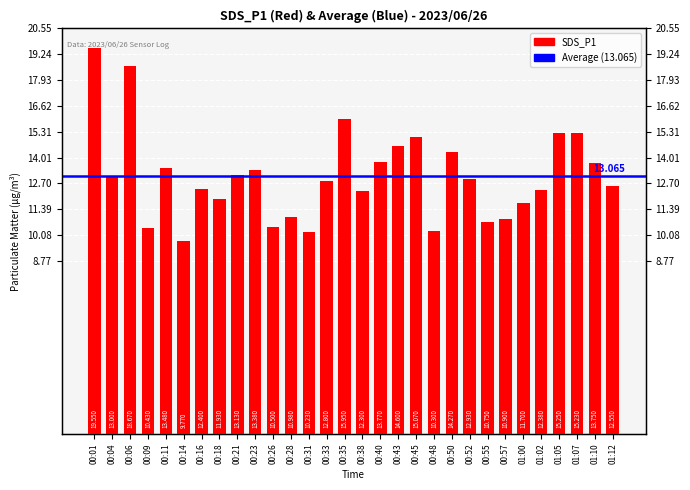

How many series are shown in this chart?

1